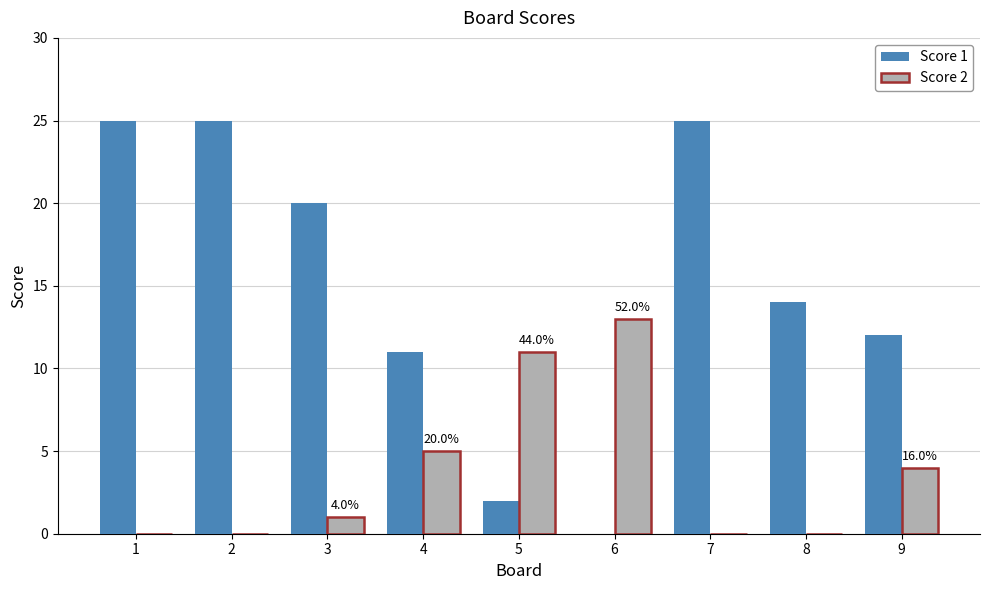

Reading left to right, what are all the values shown in this chart?

Score 1: 25	25	20	11	2	0	25	14	12
Score 2: 0	0	1	5	11	13	0	0	4